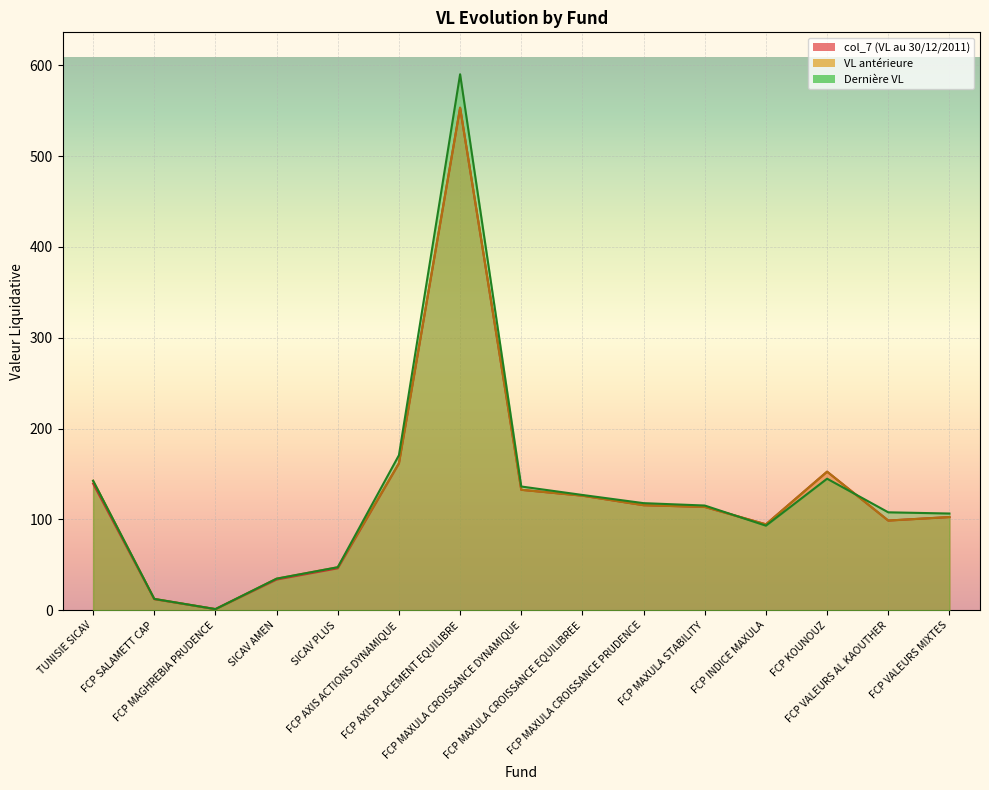

Reading left to right, what are all the values shown in this chart?

VL antérieure: 142.6	12.5	1.3	34.8	47.4	161.8	553.4	132.7	126.2	115.7	113.8	94.6	152.6	98.8	102.7
Dernière VL: 142.6	12.5	1.3	34.8	47.4	170.7	590.2	136.3	127.0	118.0	115.3	93.2	144.9	107.9	106.5
col_7: 139.5	12.2	1.3	33.9	46.3	161.8	553.4	132.7	126.2	115.7	113.8	94.6	152.6	98.8	102.7